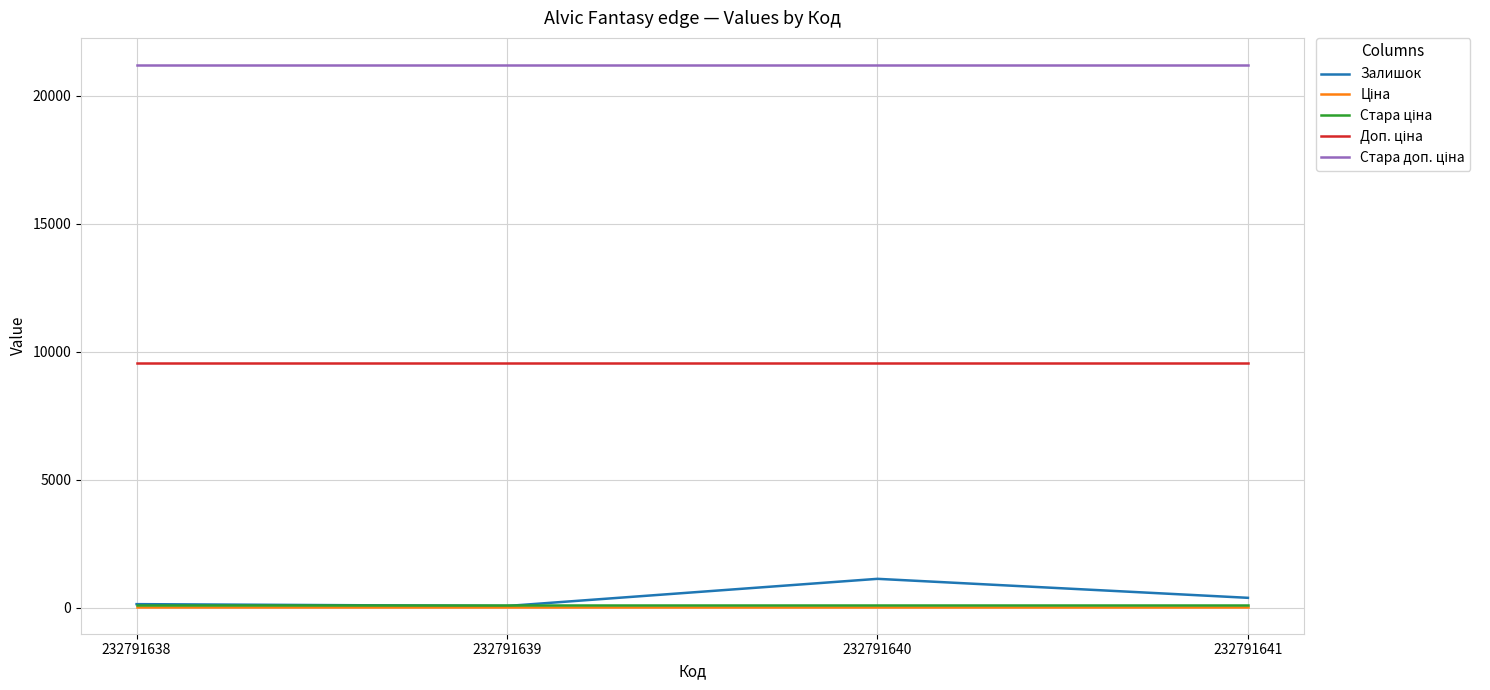

What is the average value of the Залишок series?

431.0